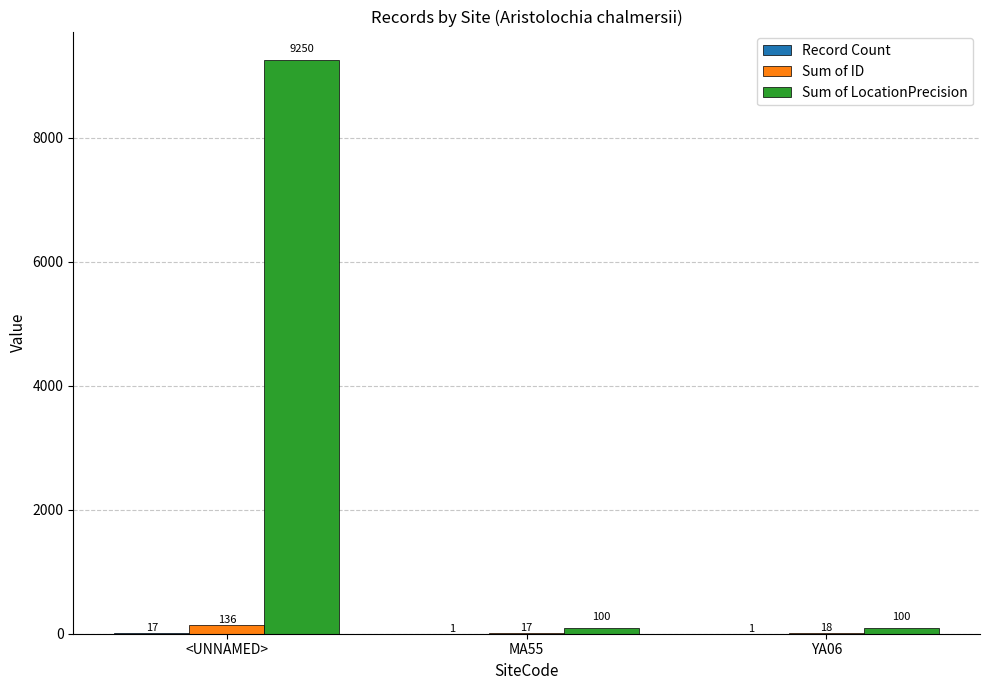

At which category is the sum across all series the highest?

<UNNAMED>